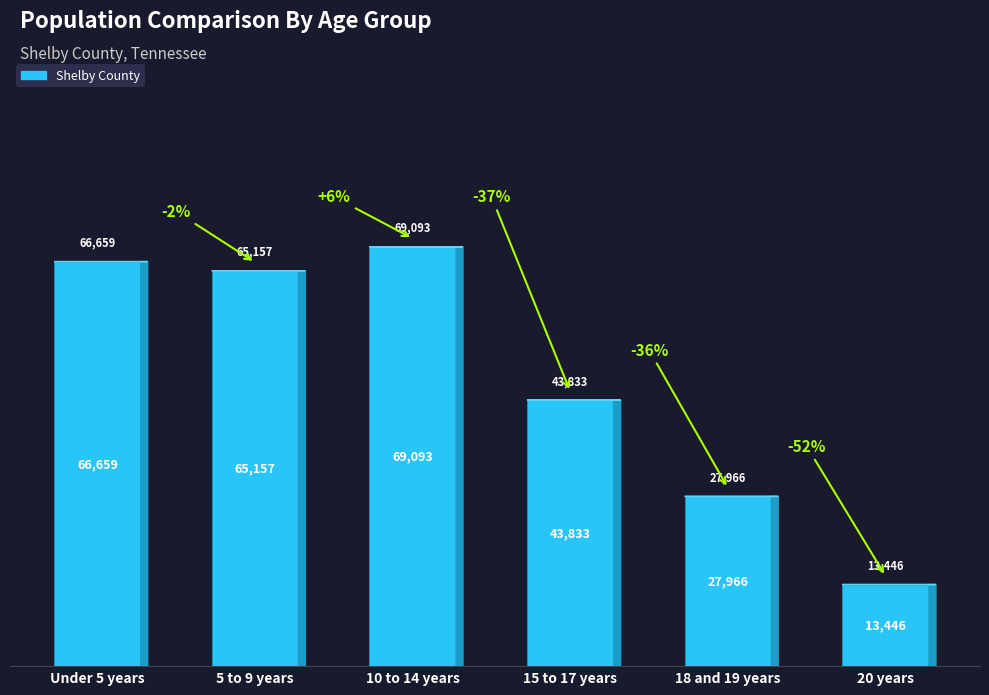

Reading left to right, extract all data points from this chart.

66659	65157	69093	43833	27966	13446